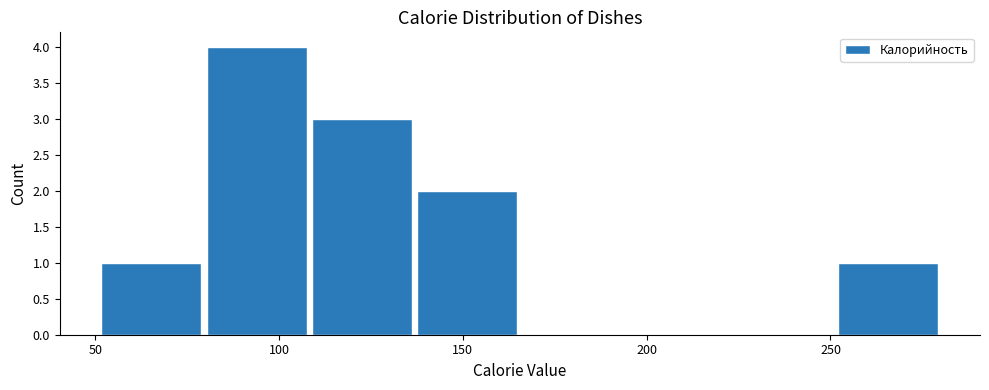

What is the height of the bar covering 80 to 110 on the x-axis? Neither the bar edges nor the heights are printed on the chart, so give them approximately, as read against the axes.

4